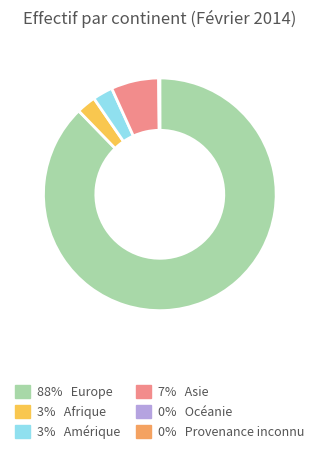

Is there a majority slice in this chart?

Yes